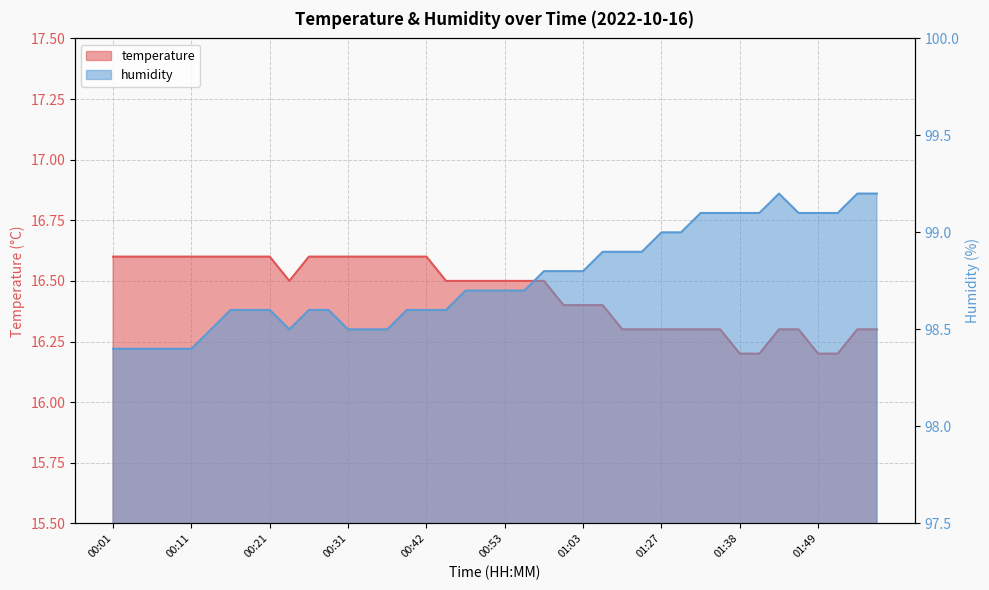

What is the sum of all temperature values?

658.1